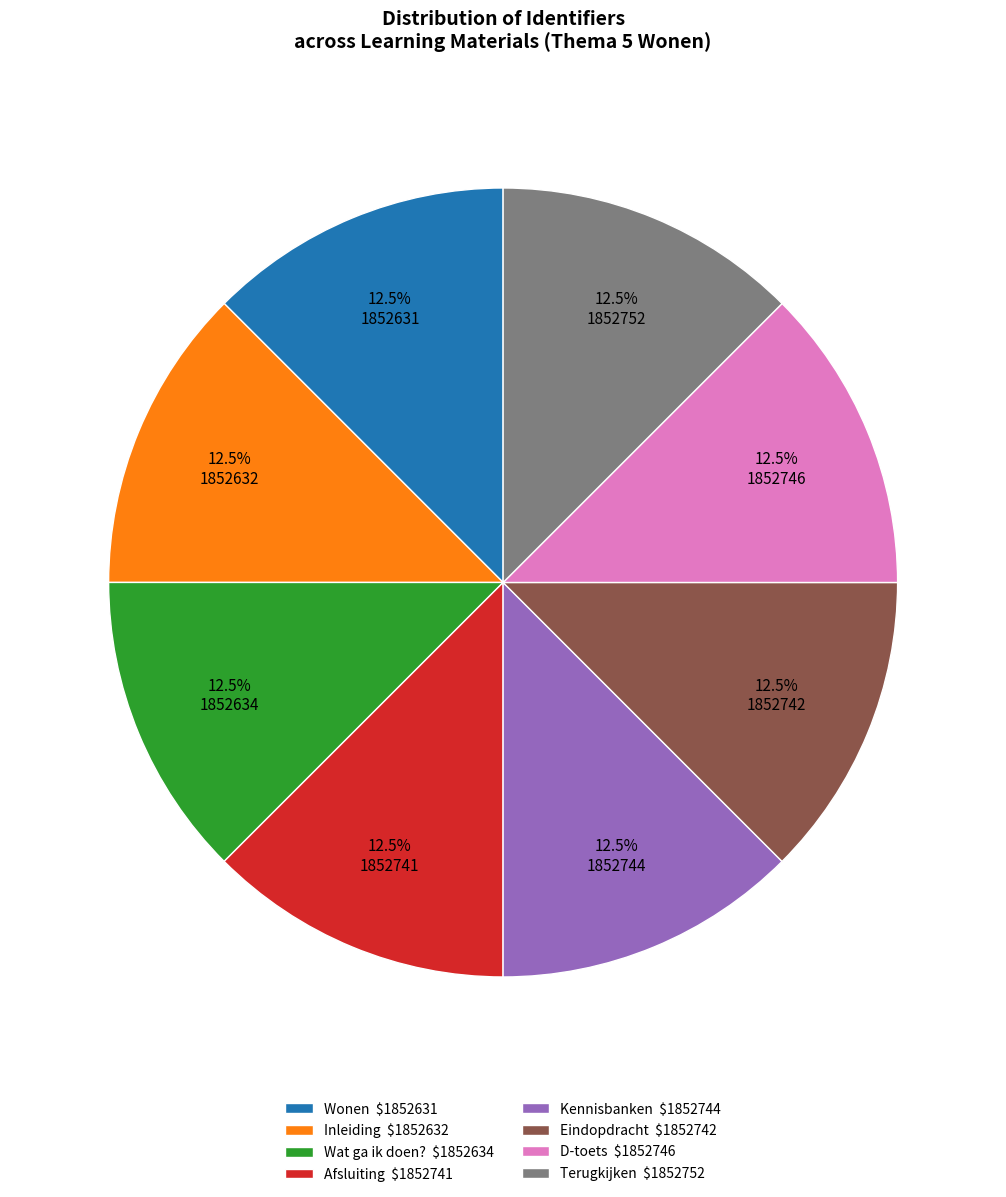

What portion of the pie excludes Eindopdracht?

87.5%